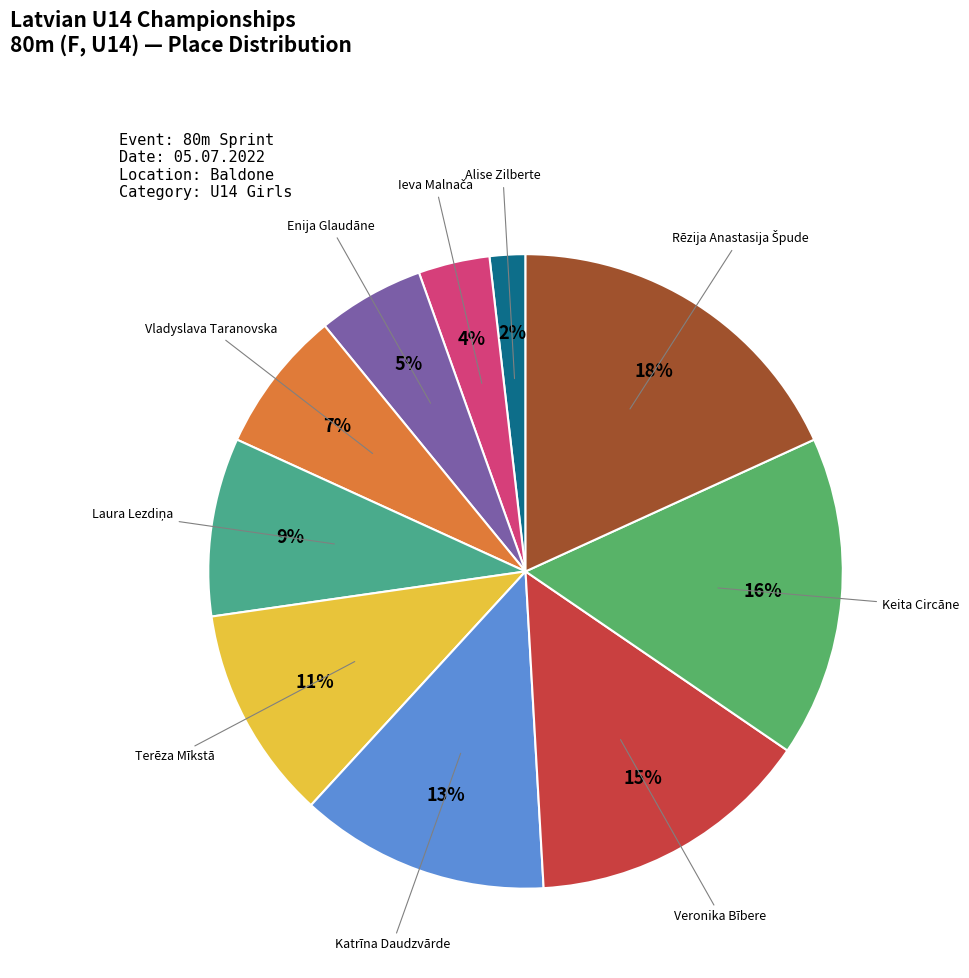

Rank the categories by value from highest to lowest.

Rēzija Anastasija Špude, Keita Circāne, Veronika Bībere, Katrīna Daudzvārde, Terēza Mīkstā, Laura Lezdiņa, Vladyslava Taranovska, Enija Glaudāne, Ieva Malnača, Alise Zilberte